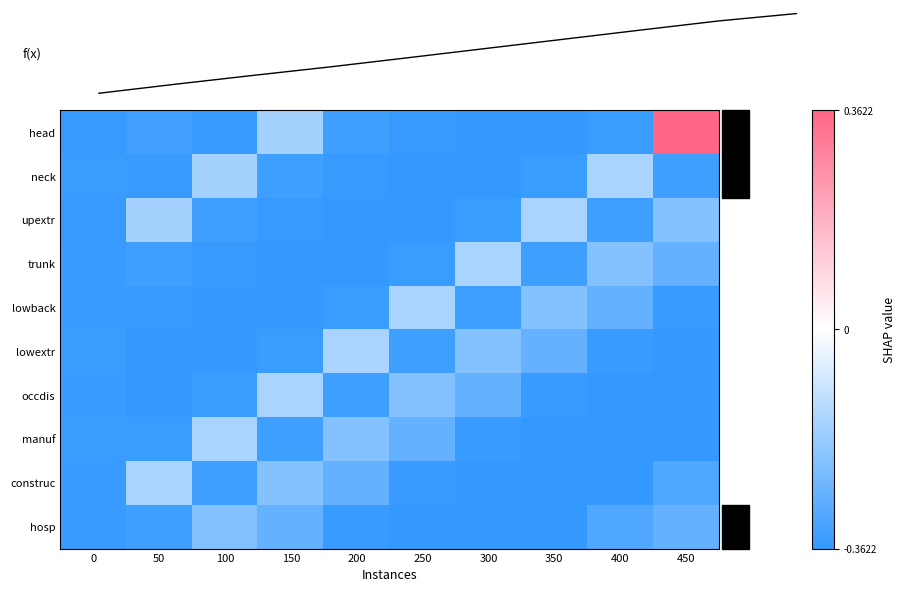

Which series has the largest total across all categories?

head